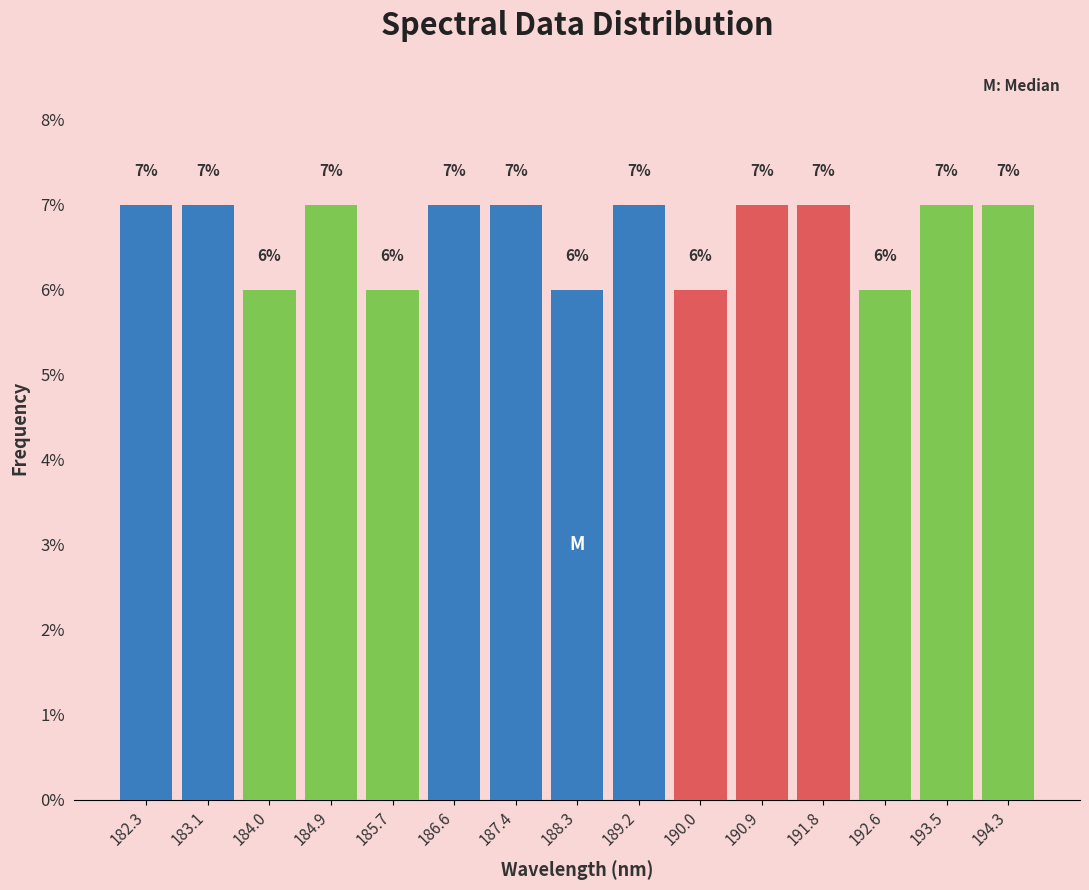

What is the height of the bar covering 188.7 to 189.6 on the x-axis? The bar edges are not printed on the chart, so give them approximately, as read against the axis.

7